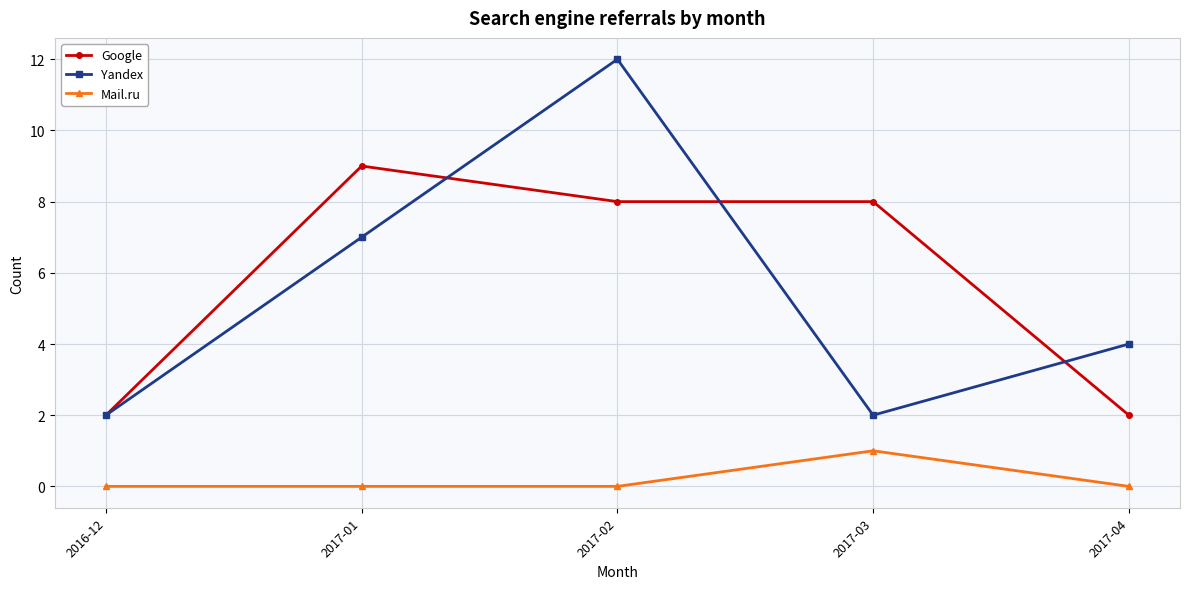

What is the approximate value of Yandex at 2016-12?

2